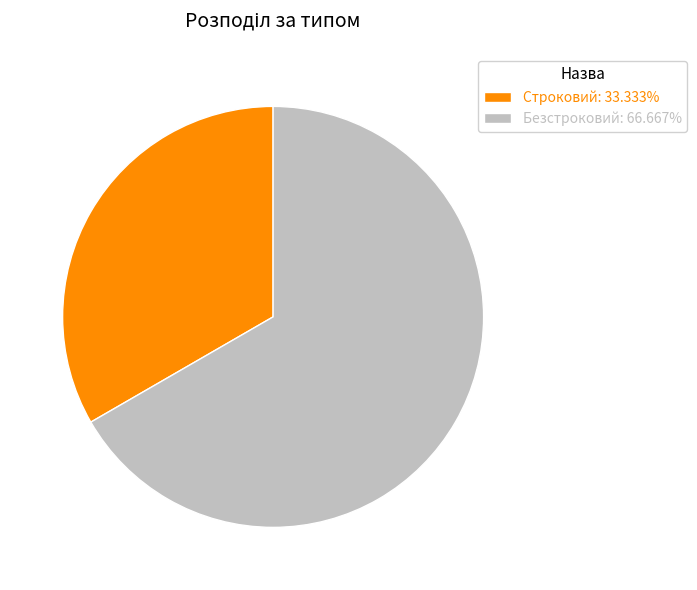

Is the sum of Строковий and Безстроковий greater than half?

Yes